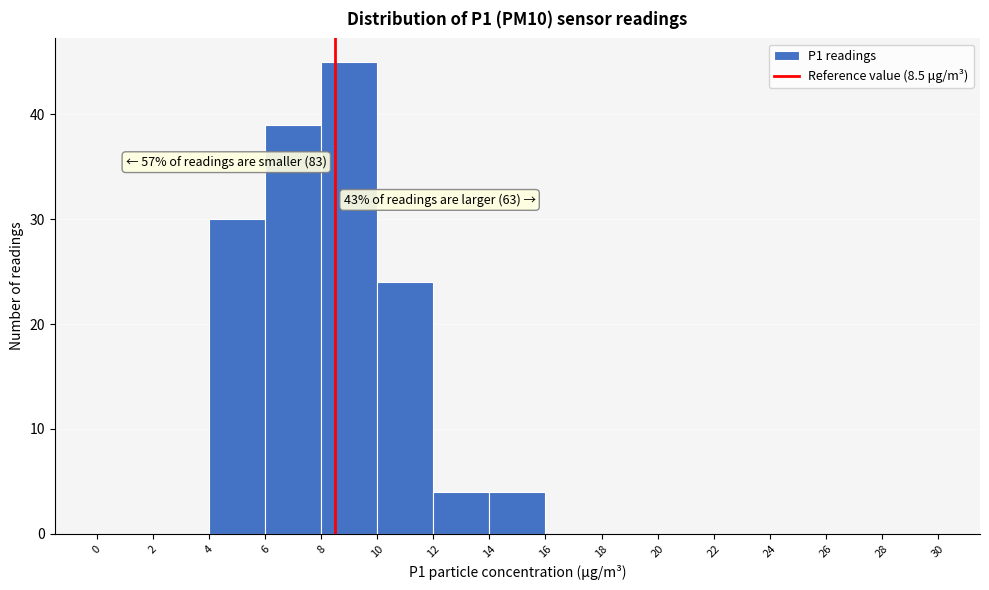

Which range on the x-axis has the tallest bar?

8 to 10